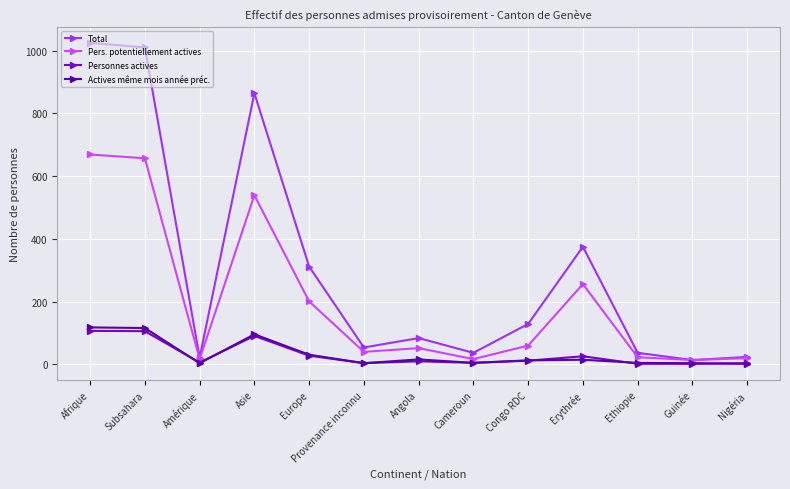

What is the label of the 11th point from the right?

Amérique